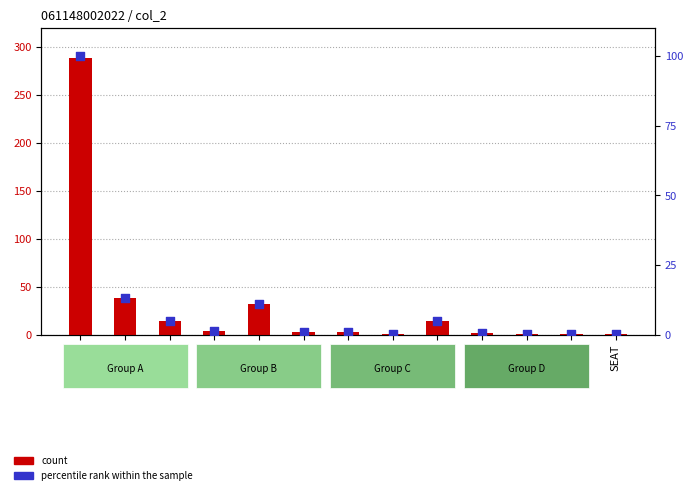

Which series has the largest total across all categories?

count